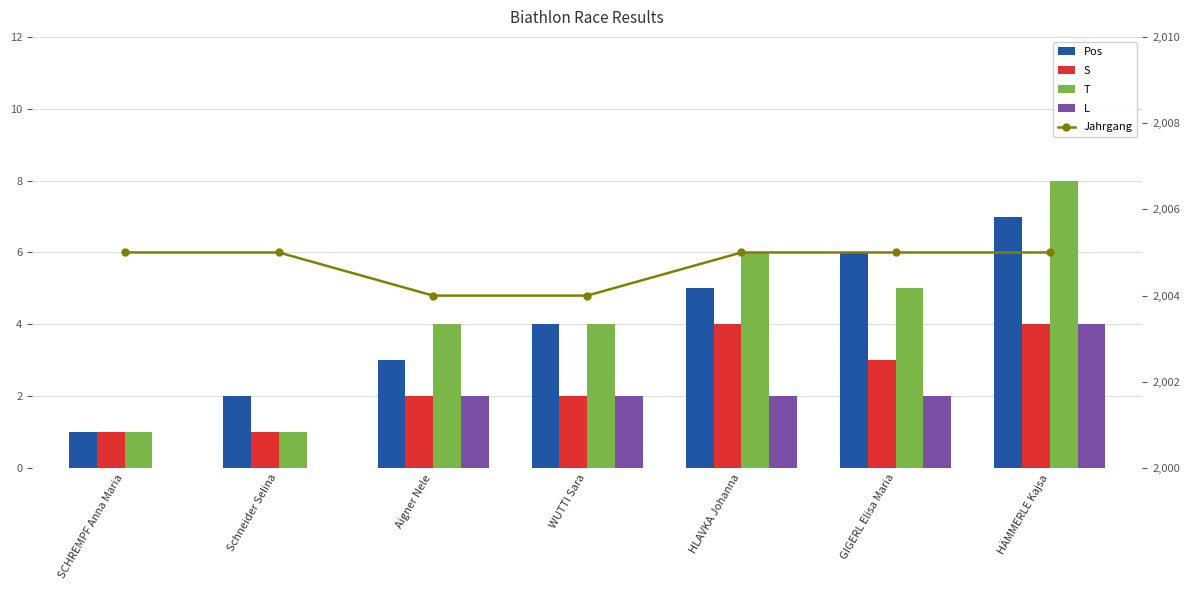

What is the sum of the Jahrgang values at HÄMMERLE Kajsa and Schneider Selina?

4010